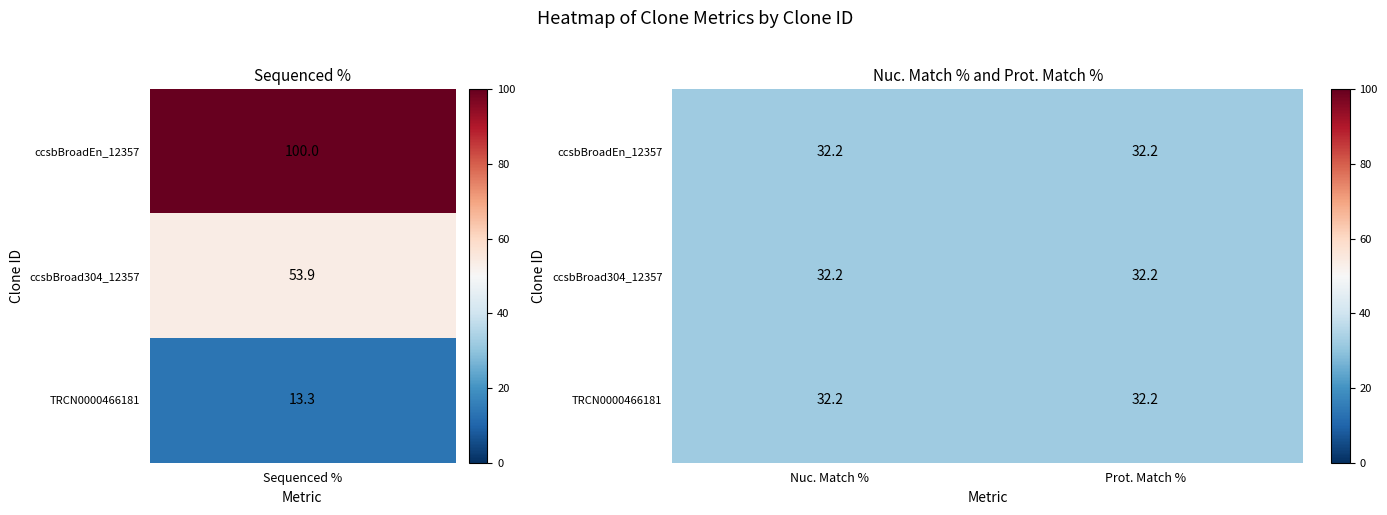

Rank the series by their maximum value, from lowest to highest.

TRCN0000466181, ccsbBroad304_12357, ccsbBroadEn_12357